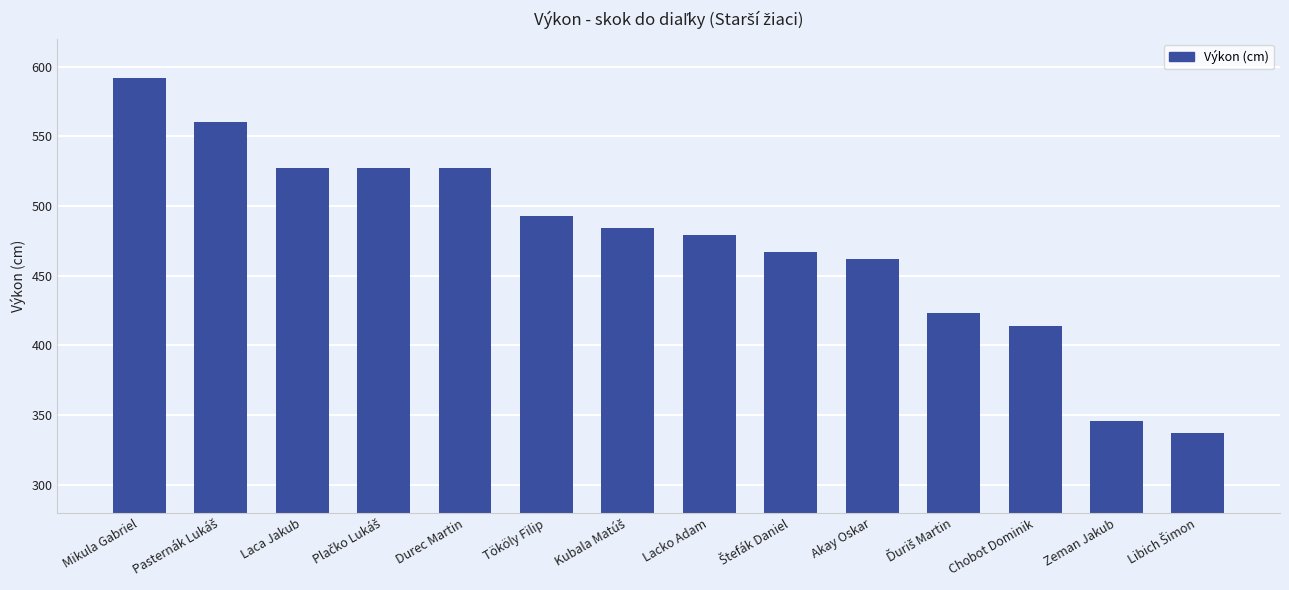

What is the difference between the maximum and second lowest values?

246